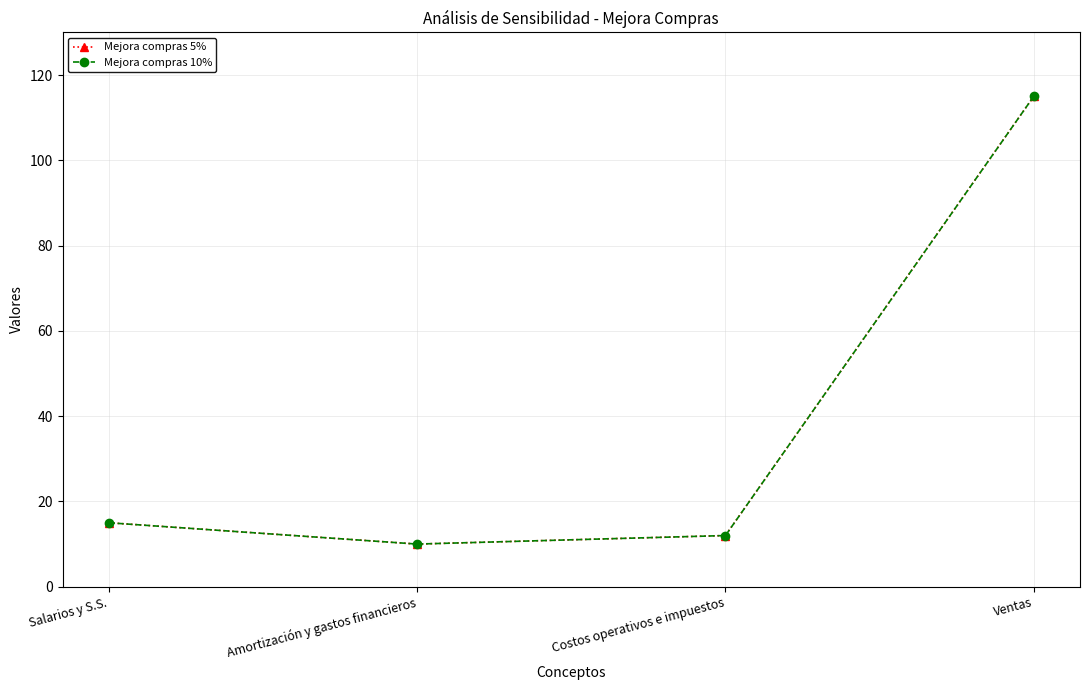

What position from the right is Amortización y gastos financieros?

3